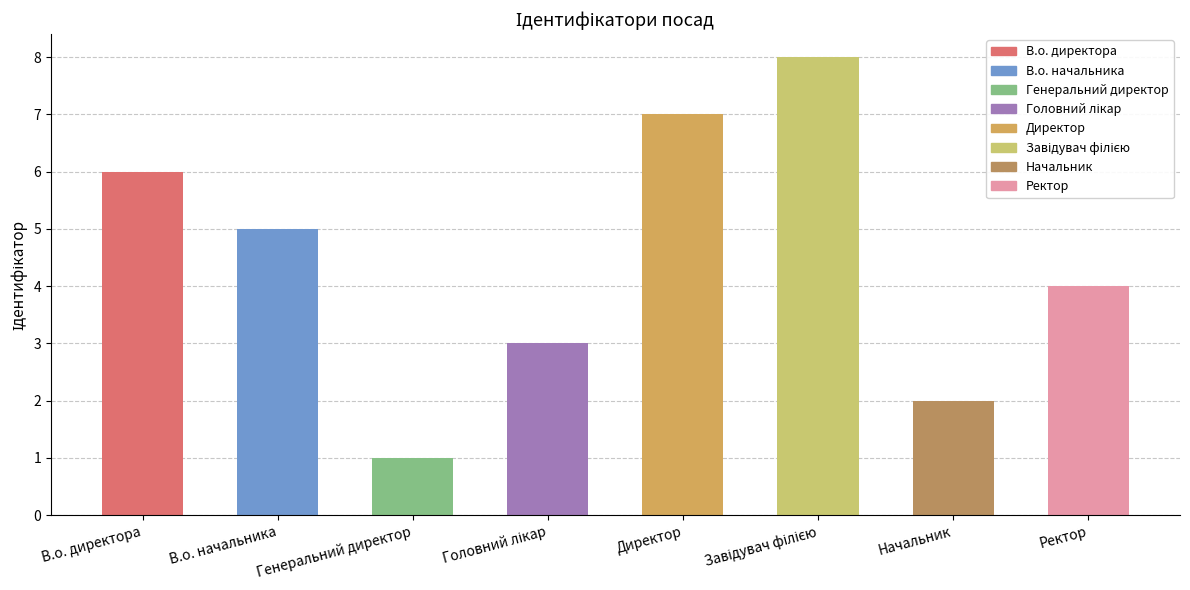

Does the chart contain stacked bars?

No